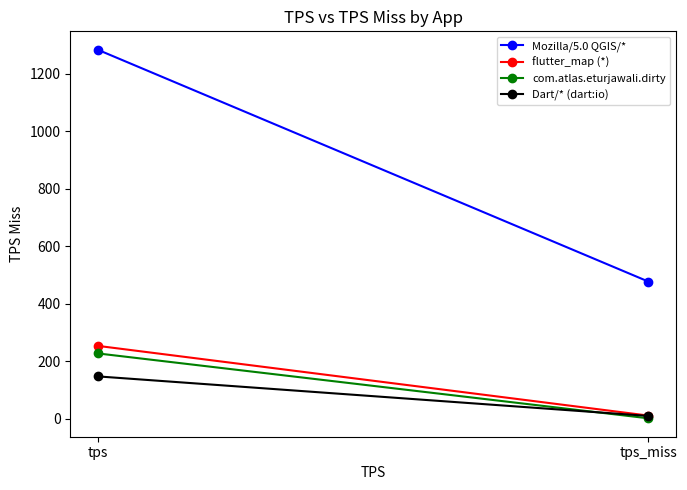

Count the number of categories in the chart.

2